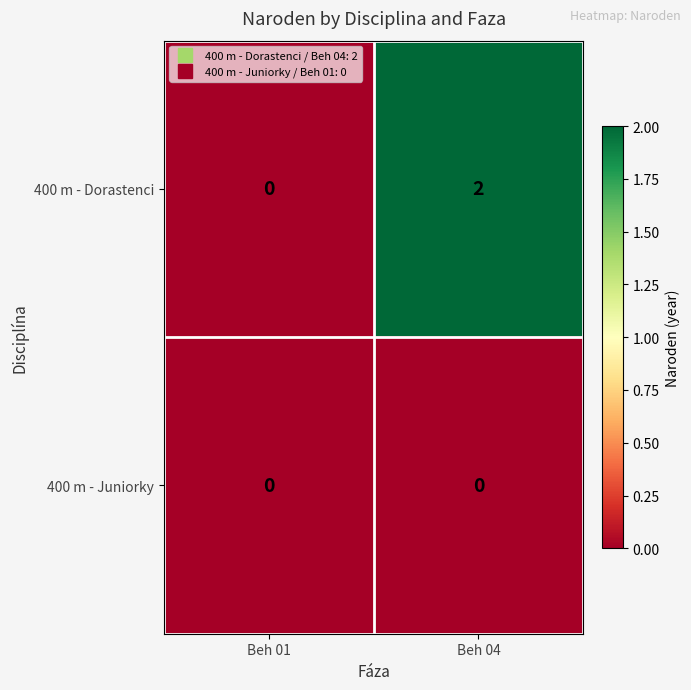

Rank the series by their maximum value, from lowest to highest.

400 m - Juniorky, 400 m - Dorastenci